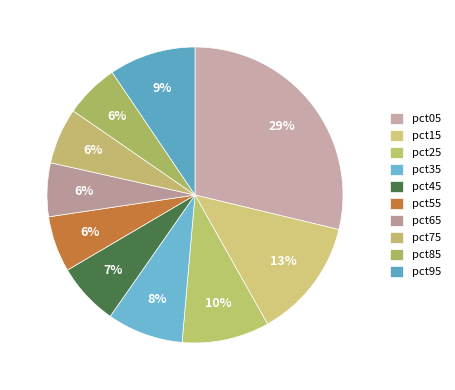

What percentage do pct35 and pct25 together represent?

17.9%